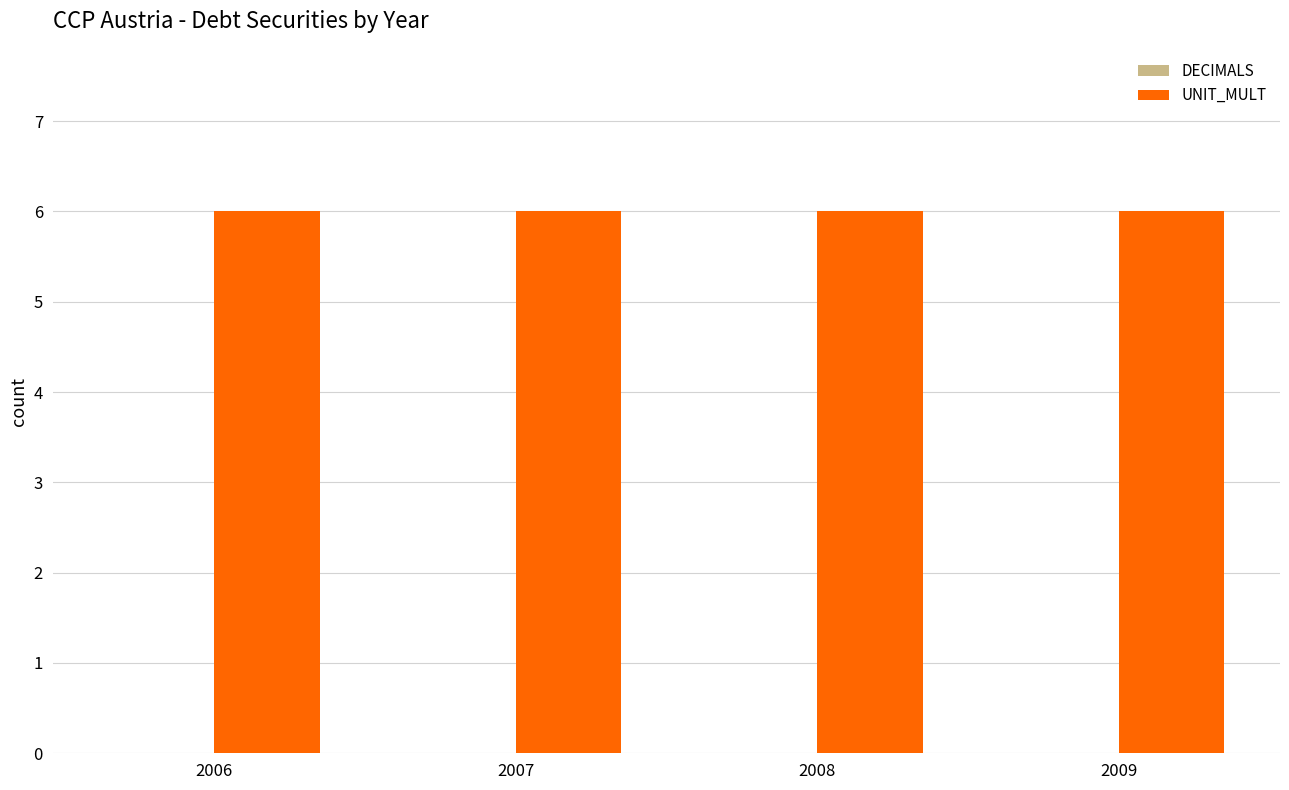

Reading left to right, what are all the values shown in this chart?

DECIMALS: 0	0	0	0
UNIT_MULT: 6	6	6	6